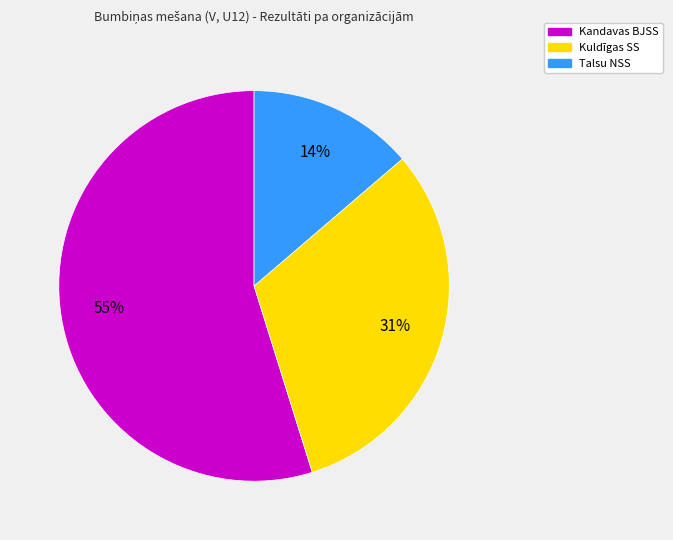

Which slice is the largest?

Kandavas BJSS